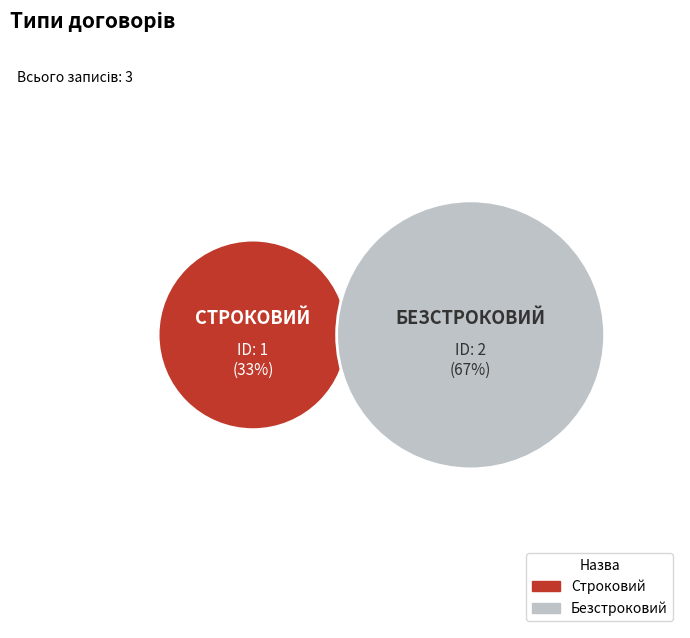

What is the largest slice in the pie chart?

Безстроковий